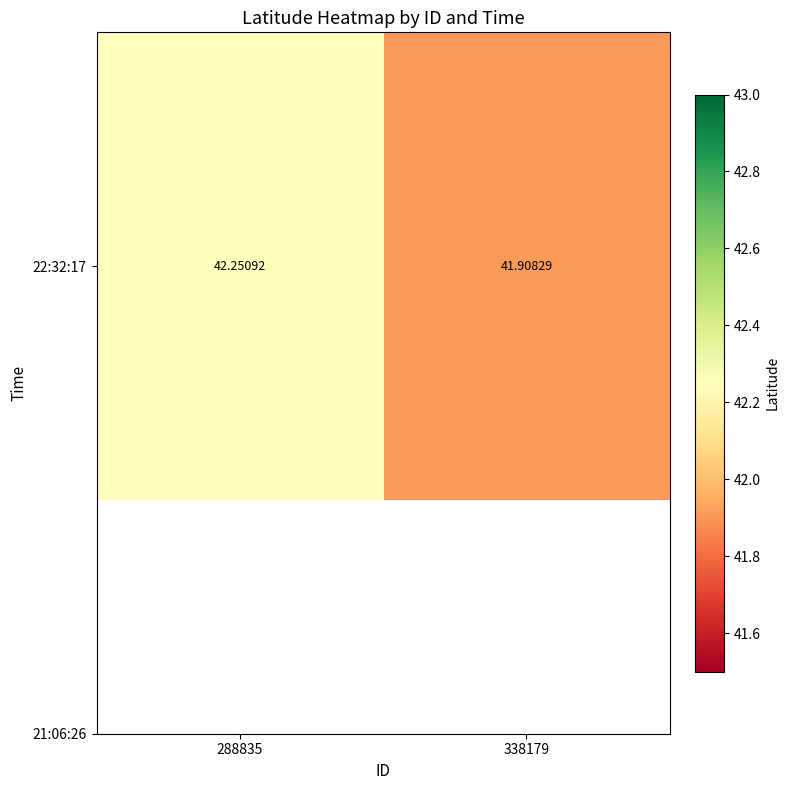

True or false: the data shows 41.9 at 338179.

True